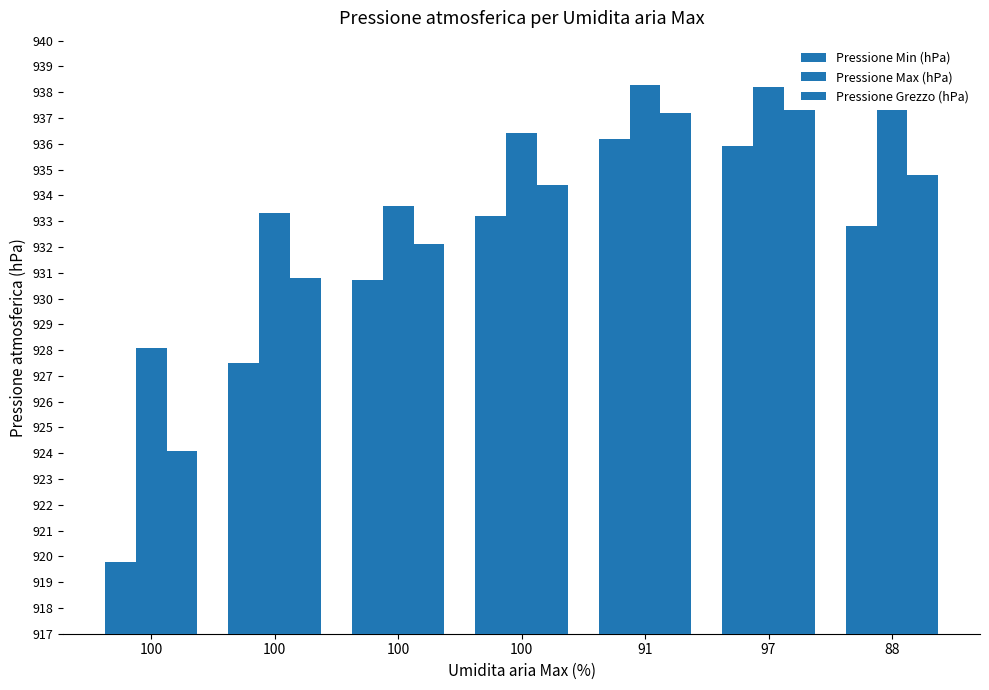

What is the difference between the maximum and second lowest values in the Pressione Grezzo (hPa) series?

6.5